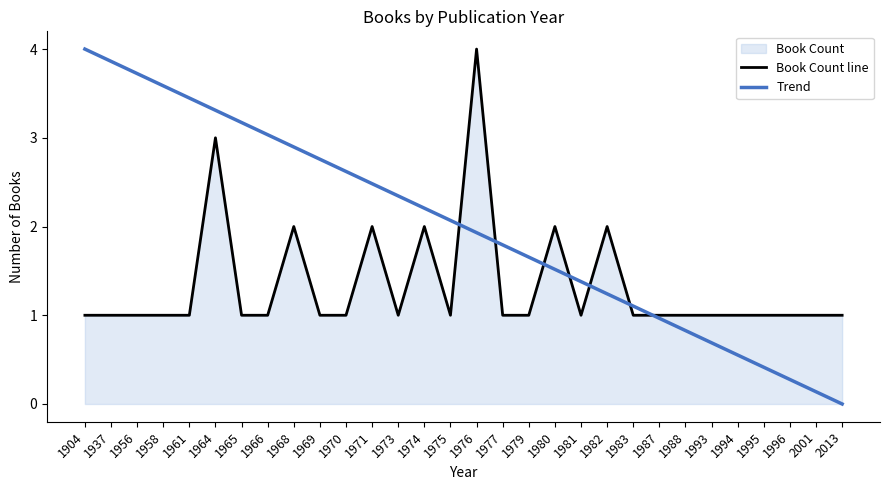

Which category has the highest value in the Trend series?

1904